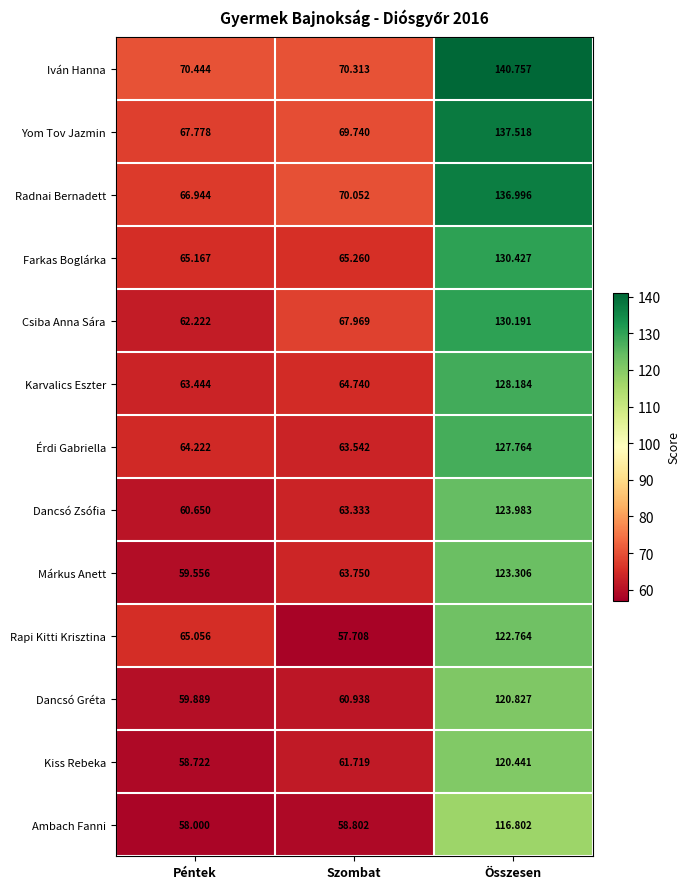

Rank the series by their maximum value, from lowest to highest.

Ambach Fanni, Kiss Rebeka, Dancsó Gréta, Rapi Kitti Krisztina, Márkus Anett, Dancsó Zsófia, Érdi Gabriella, Karvalics Eszter, Csiba Anna Sára, Farkas Boglárka, Radnai Bernadett, Yom Tov Jazmin, Iván Hanna